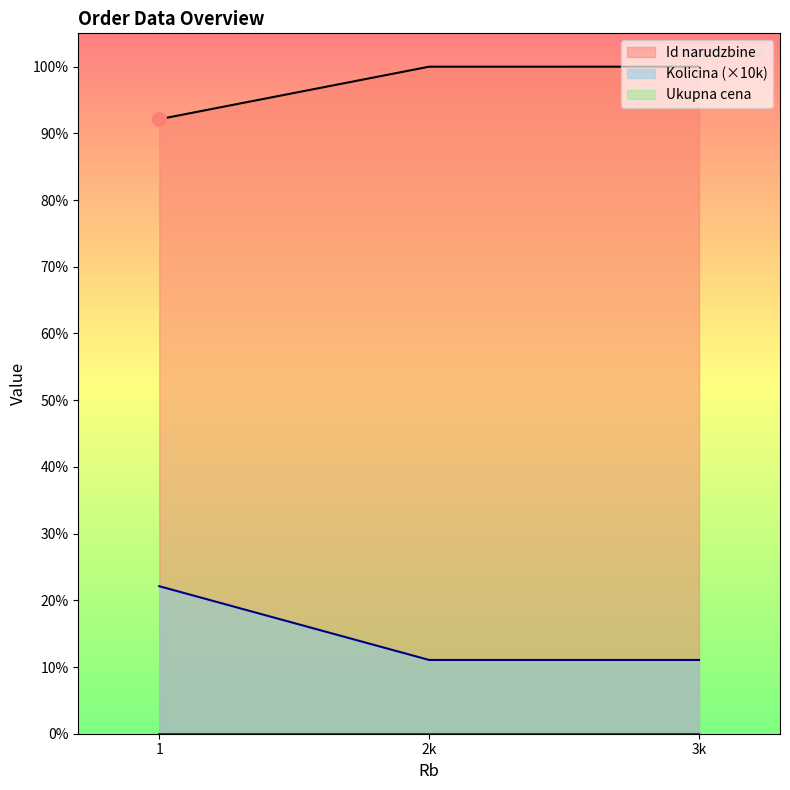

What is the sum of the Id narudzbine values at 2k and 3k?

180871